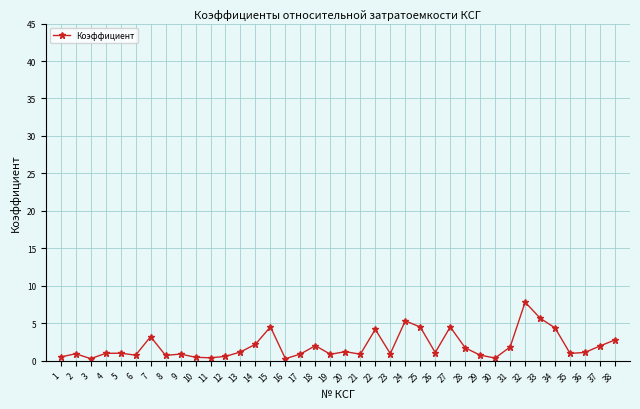

What is the value of the 2nd point from the left?

0.9